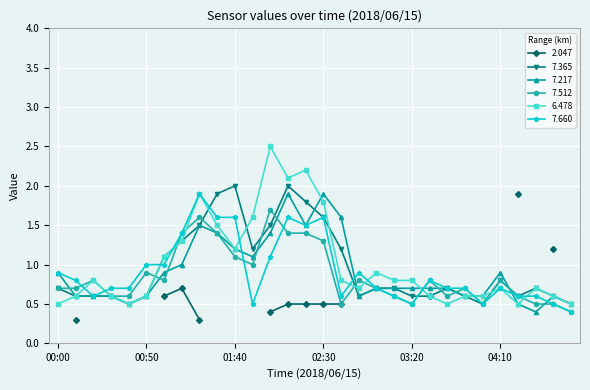

What is the label of the 15th point from the right?

02:30